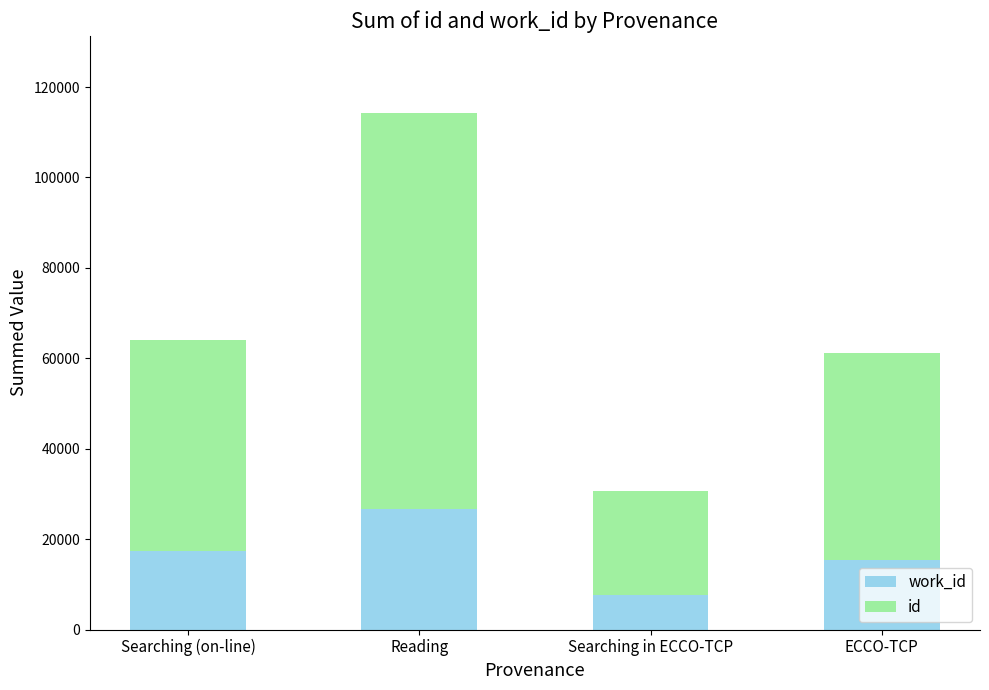

What is the total value across all series at Reading?

114182